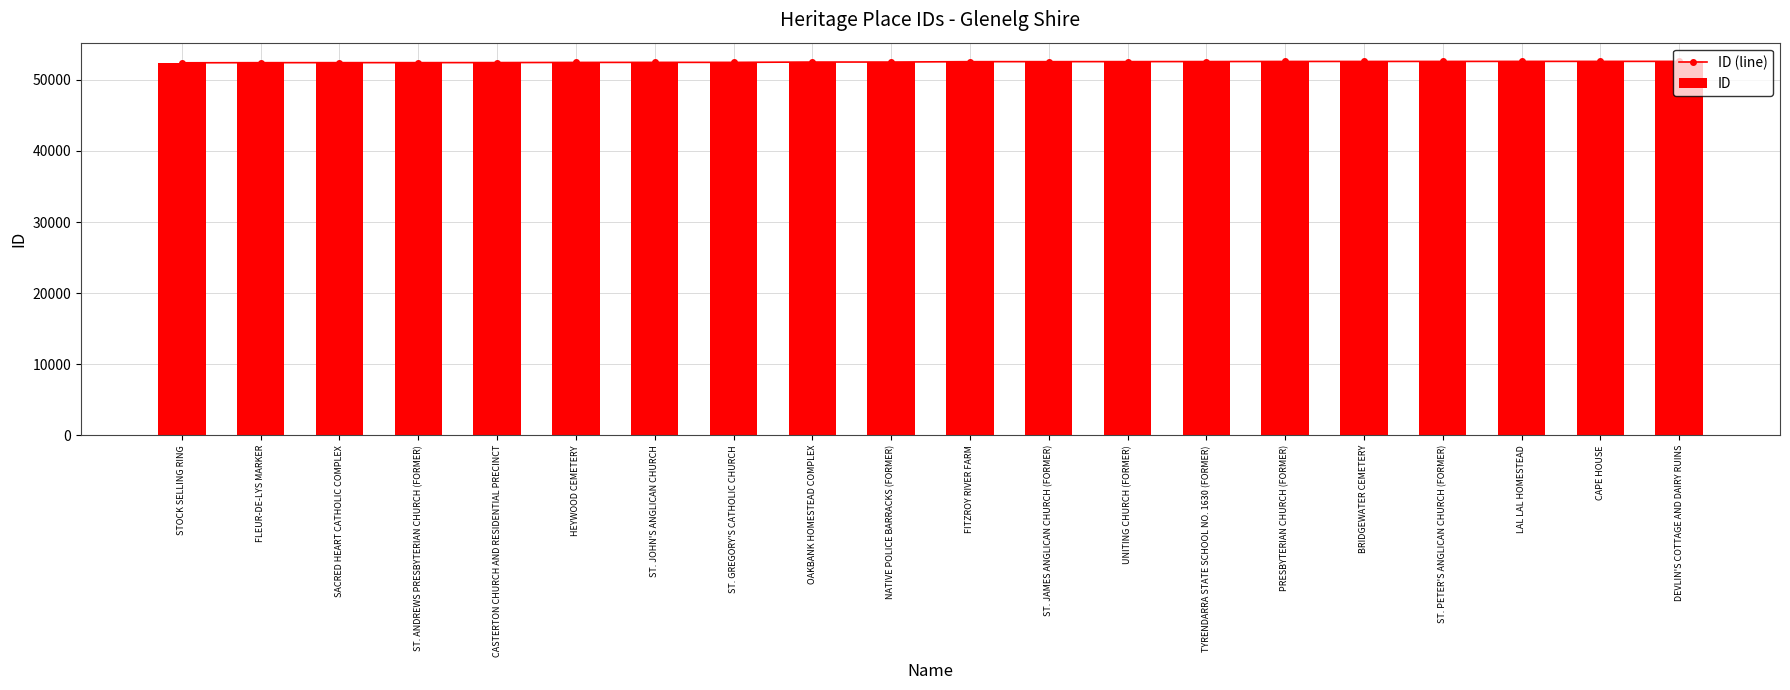

What are all the series names shown in the legend?

ID (line), ID